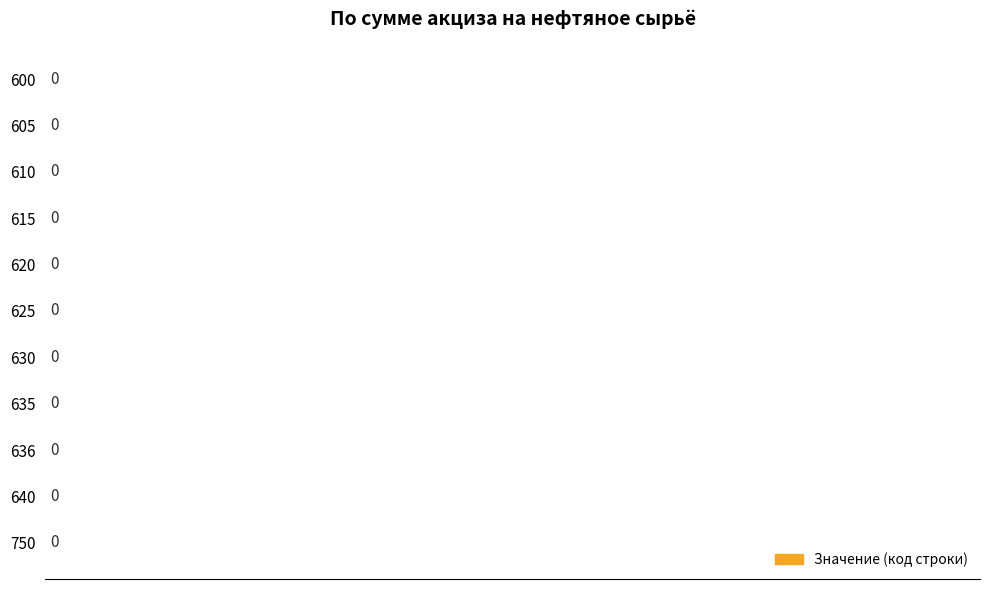

How many bars are there in total?

11